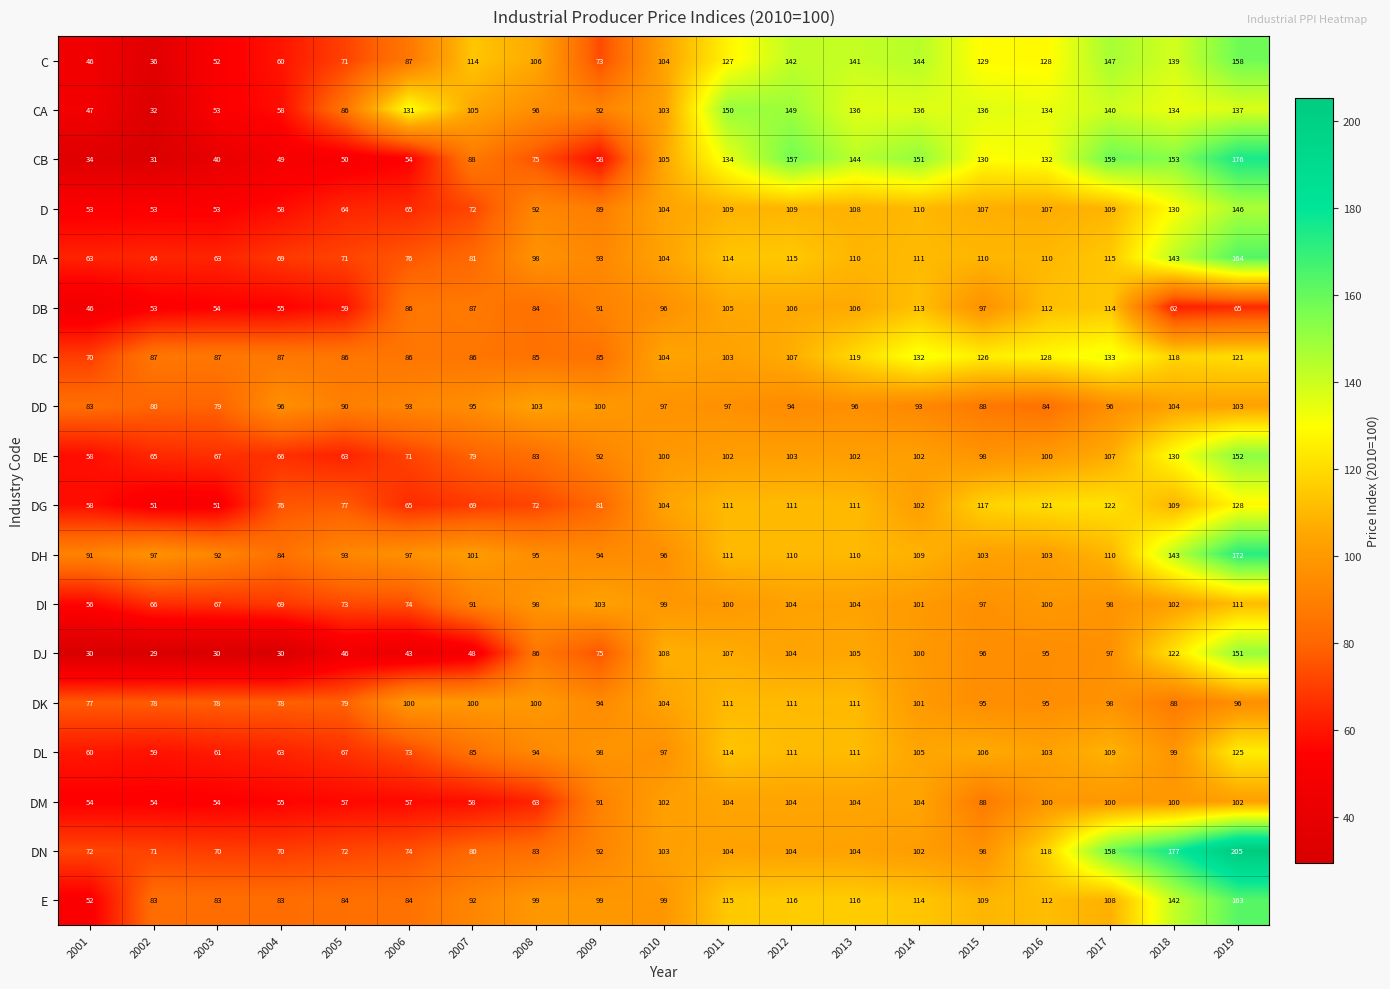

What is the total value across all series at 2004?

1206